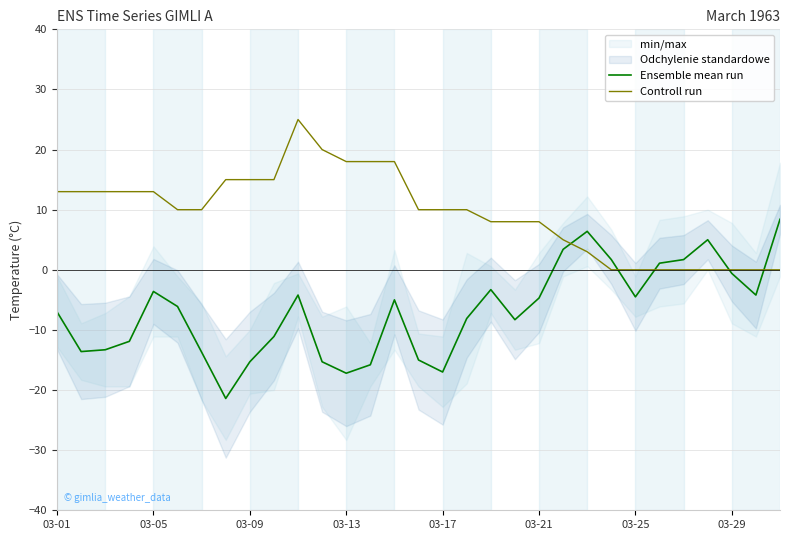

The Controll run series shows 13.0 at 03-25. True or false?

False